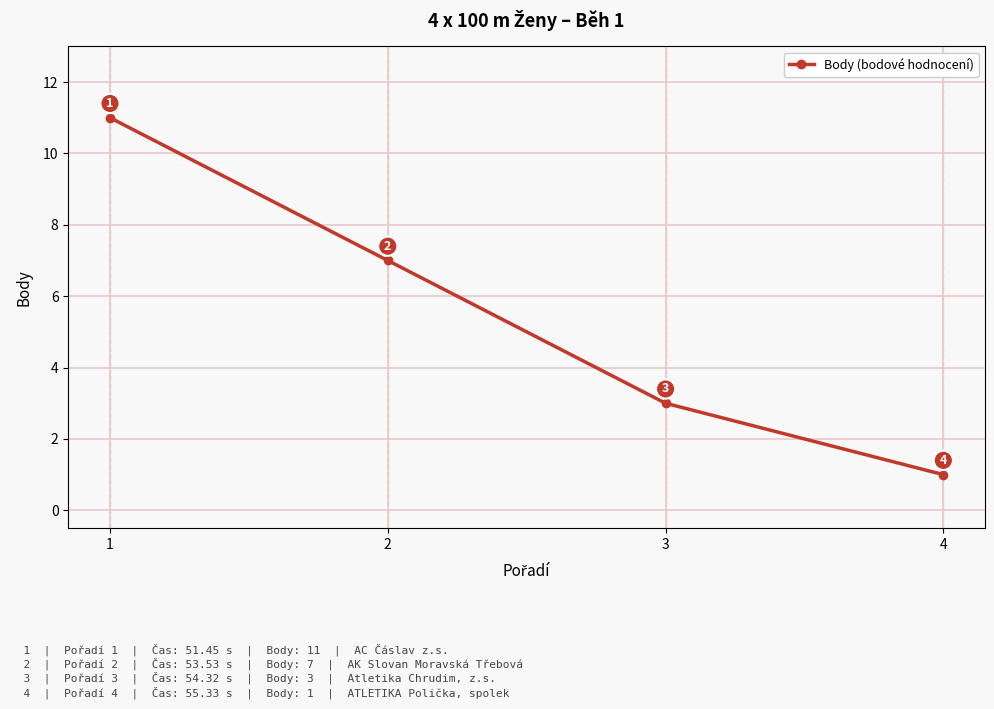

Where is the data nearest to the value 6?

2